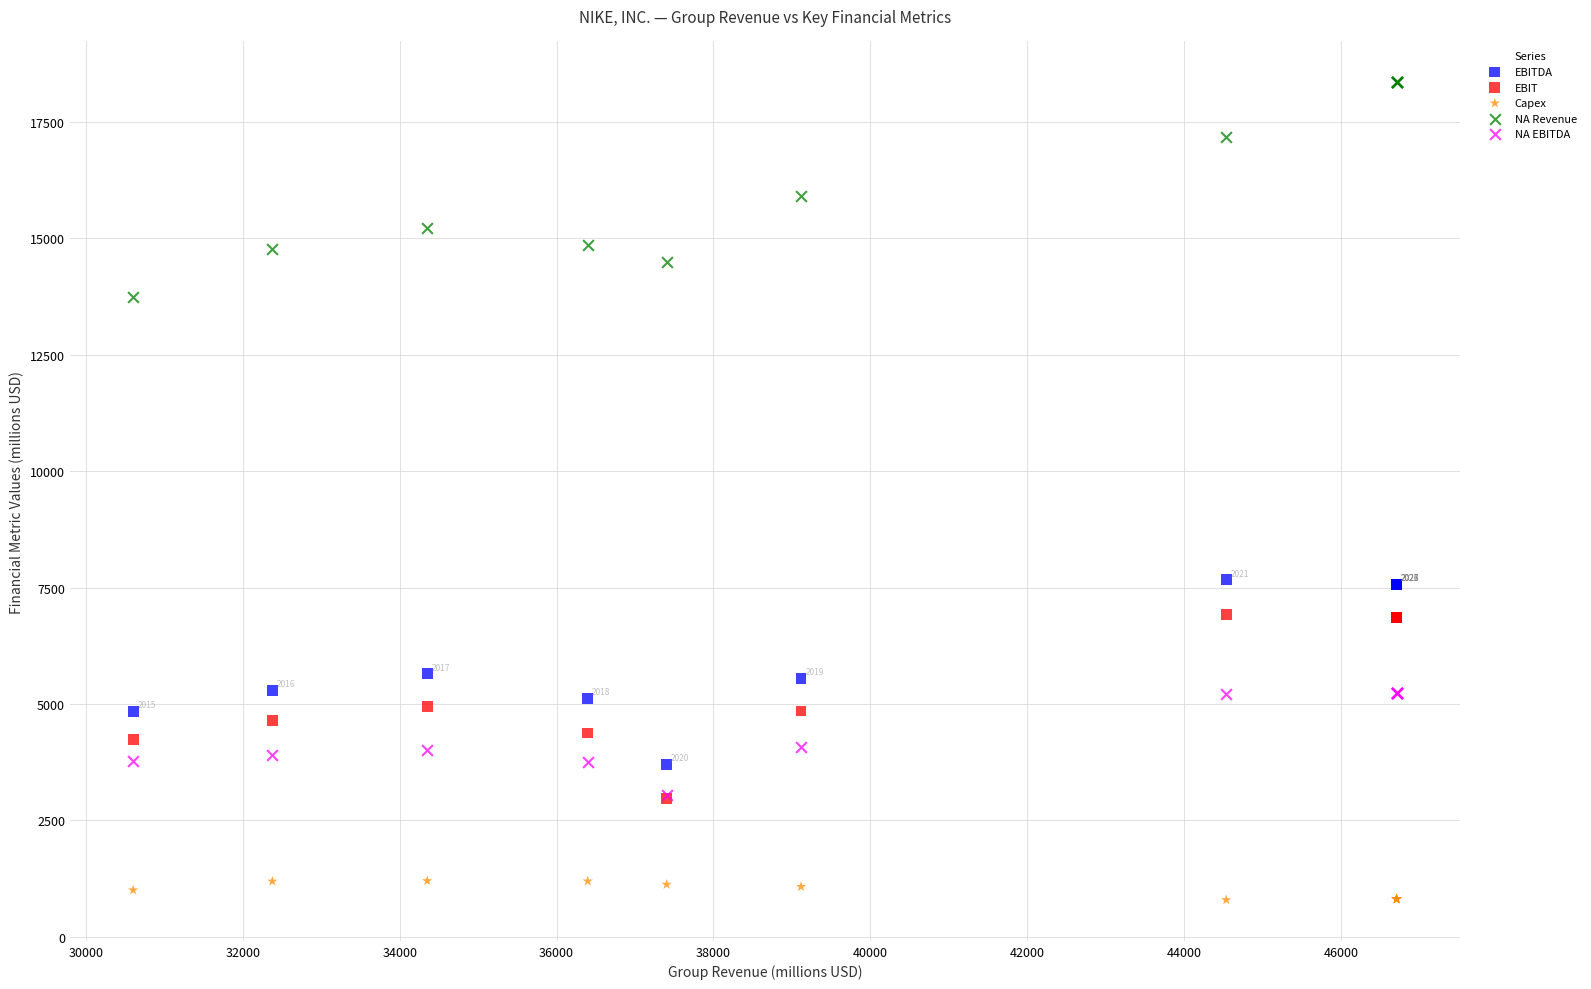

What are all the series names shown in the legend?

EBITDA, EBIT, Capex, NA Revenue, NA EBITDA